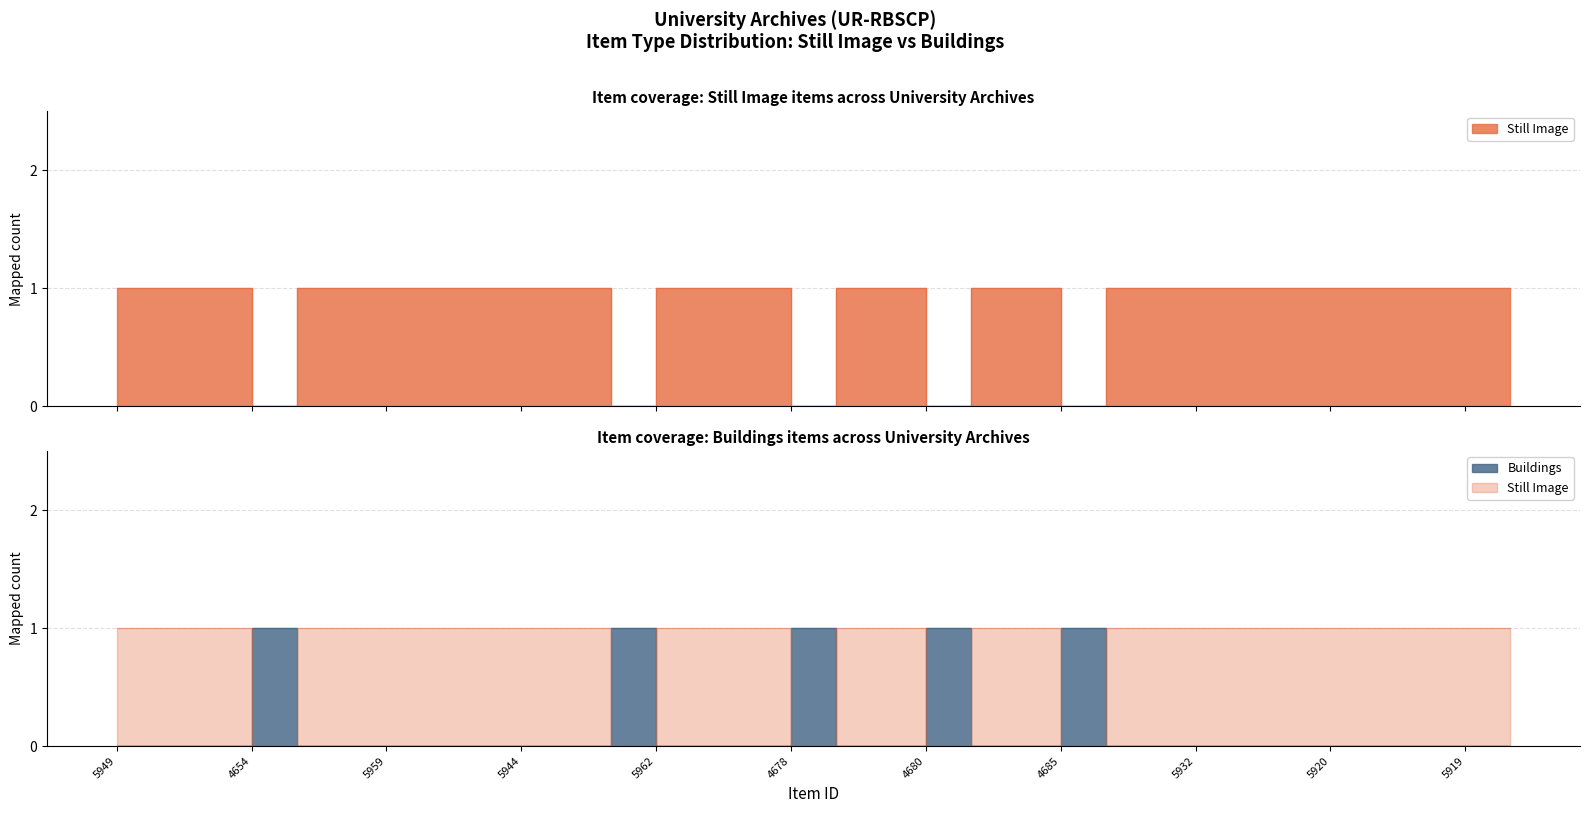

True or false: Still Image has more than 0 points higher than both neighbors.

False